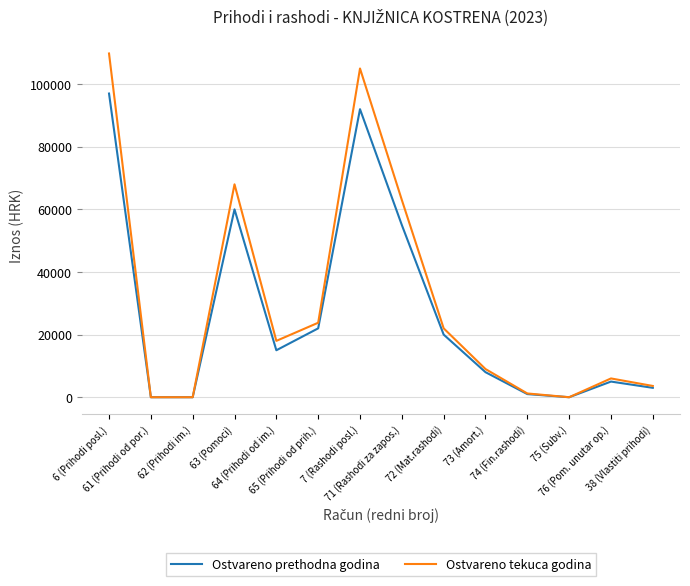

At how many categories does at least one series exceed 53142?

4